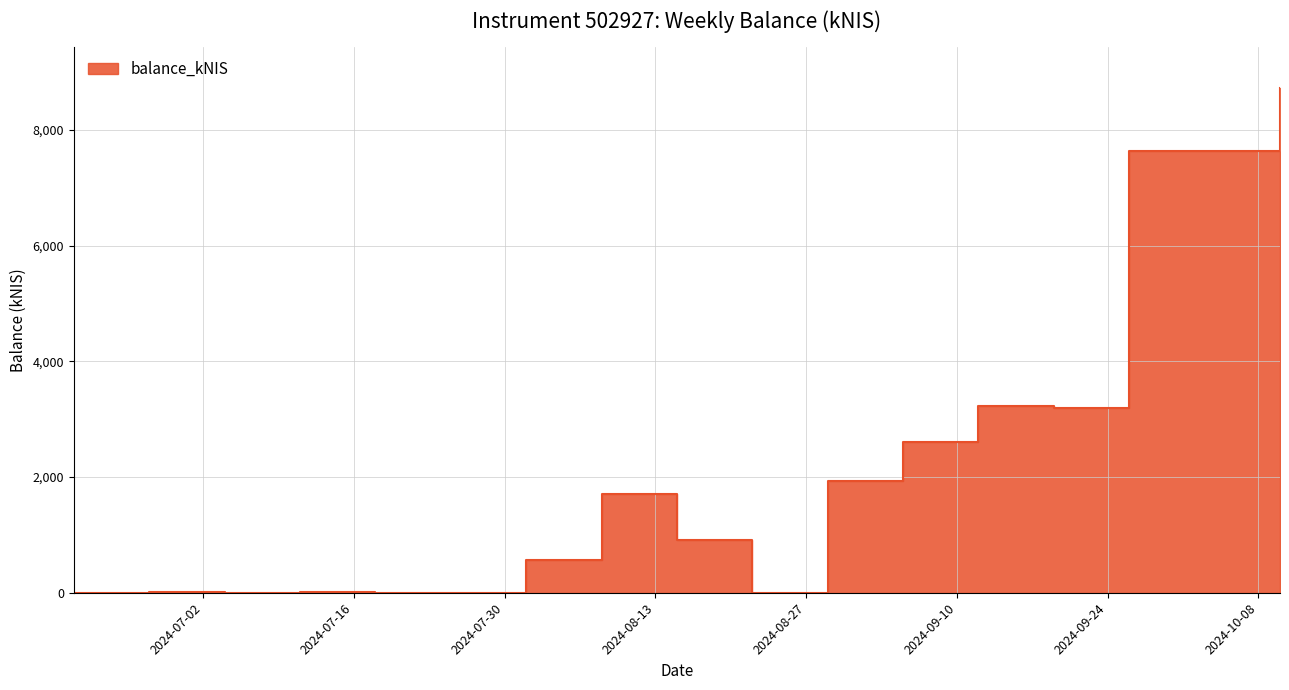

The chart shows a value of 0.0 at 2024-08-22. True or false?

True